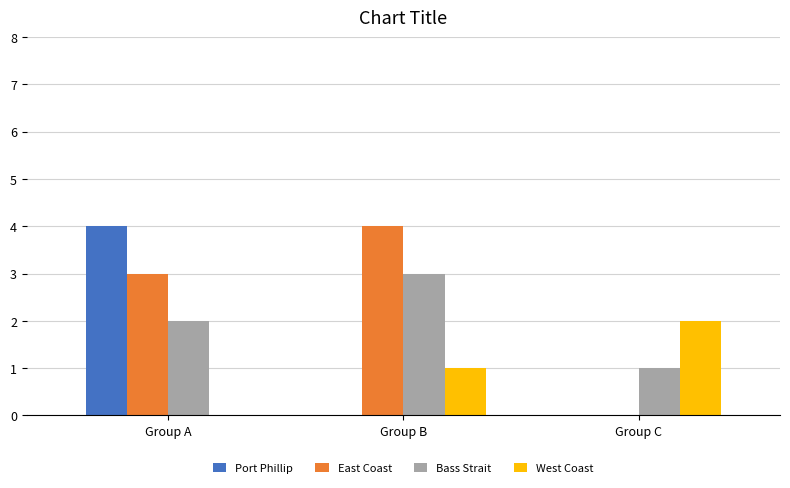

What value does the Bass Strait series have at Group B?

3